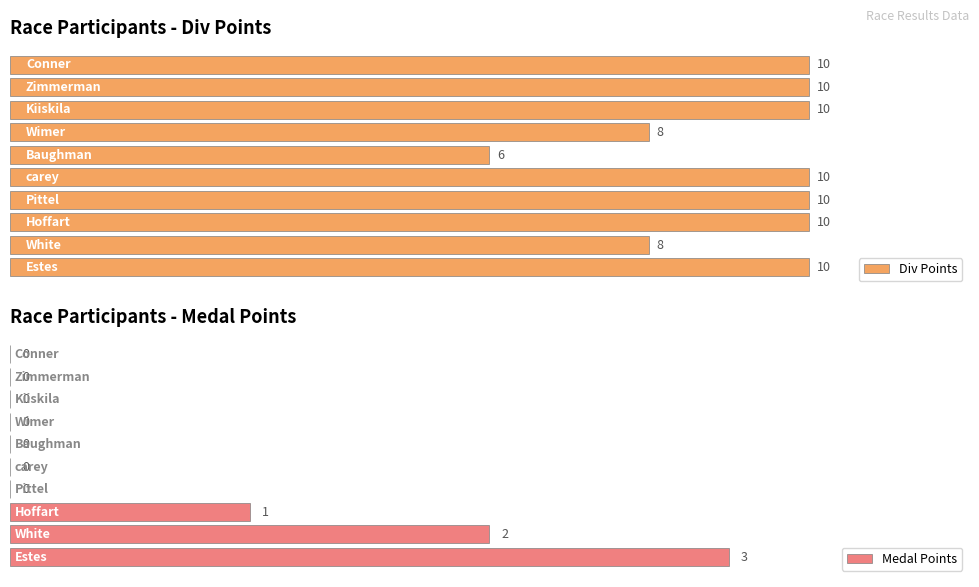

What are all the series names shown in the legend?

Div Points, Medal Points